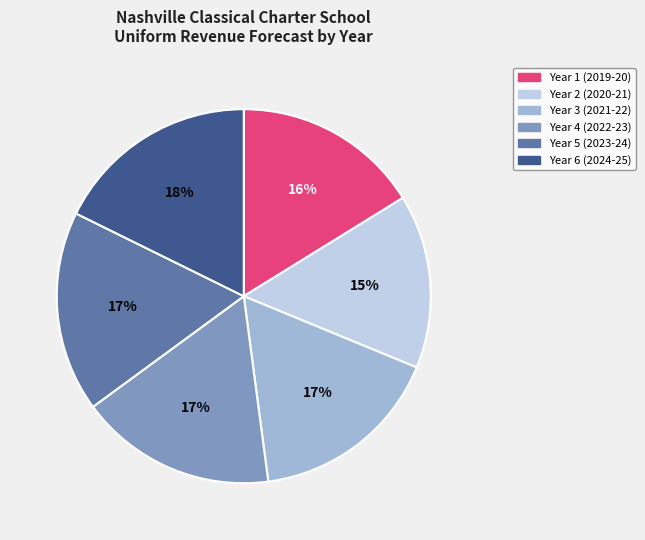

Is there a majority slice in this chart?

No